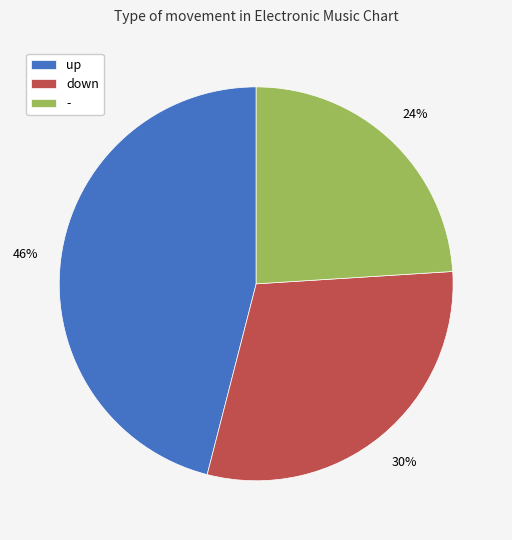

Is - the majority of the pie?

No